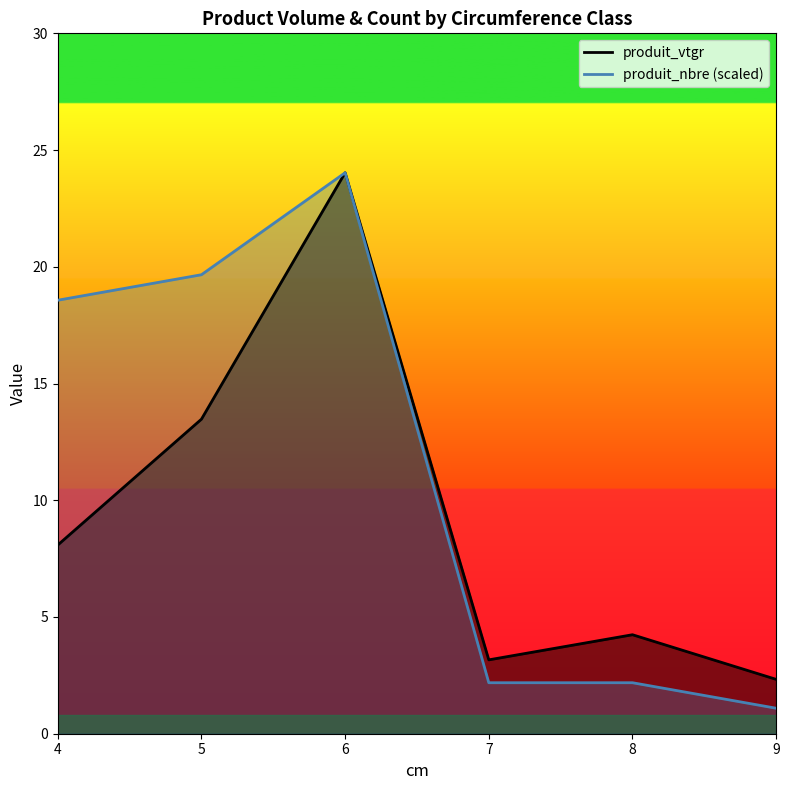

What is the average value of the produit_nbre series?

11.3